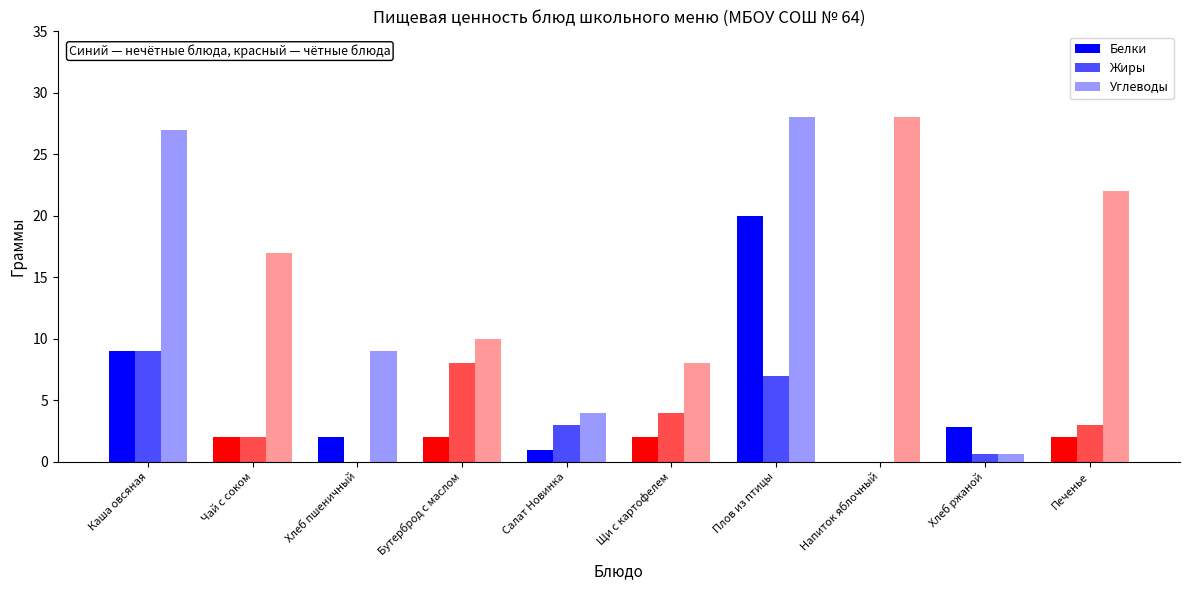

Which series changed the most between Хлеб пшеничный and Напиток яблочный?

Углеводы